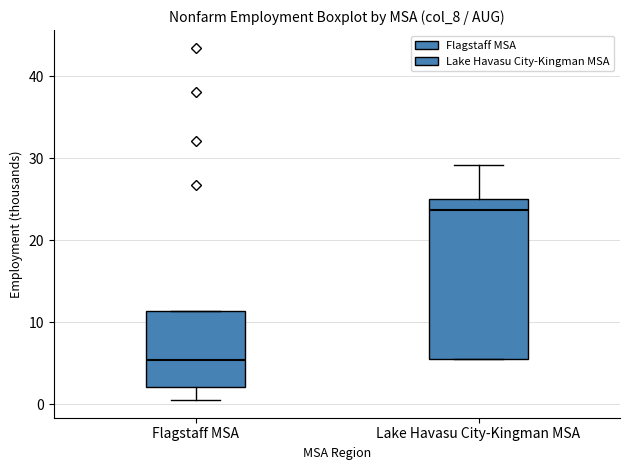

Which box's median line is the highest?

Lake Havasu City-Kingman MSA